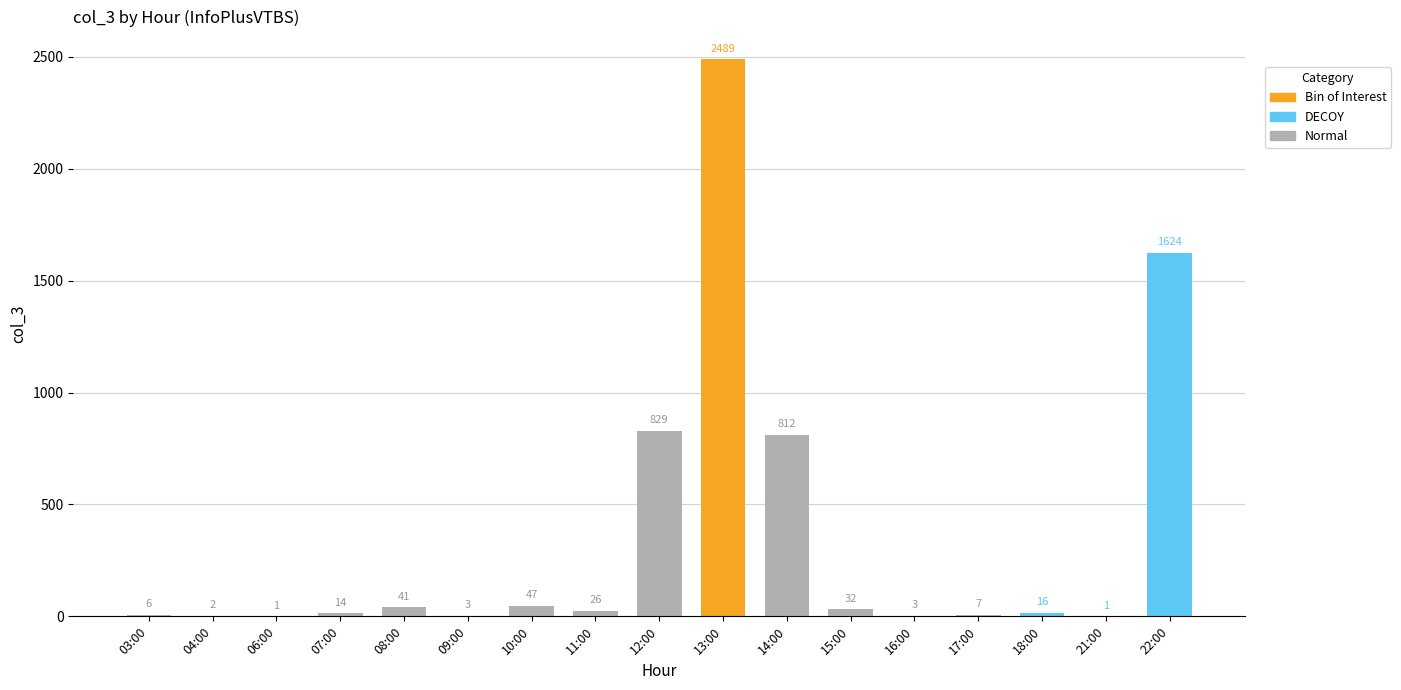

Where does the data first go above 16?

08:00